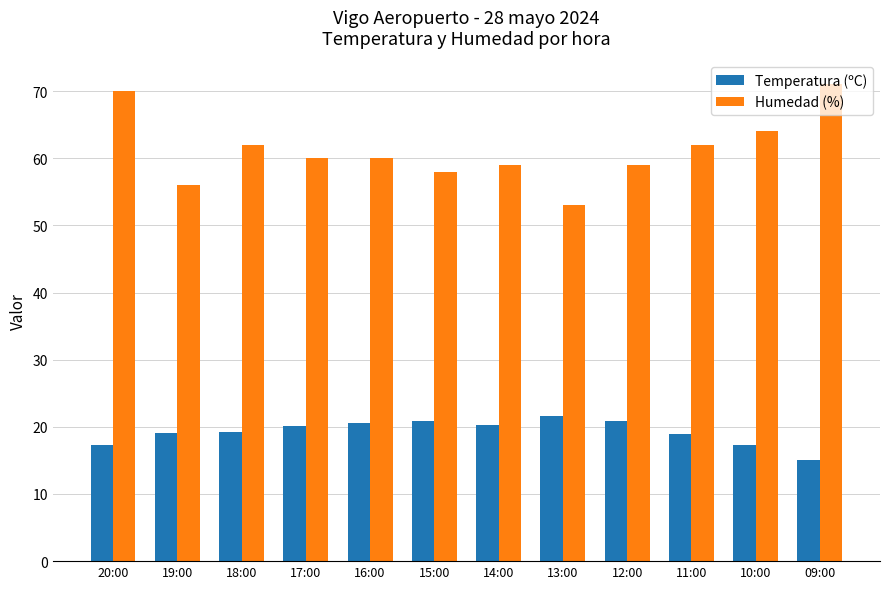

What is the sum of all Humedad (%) values?

734.0